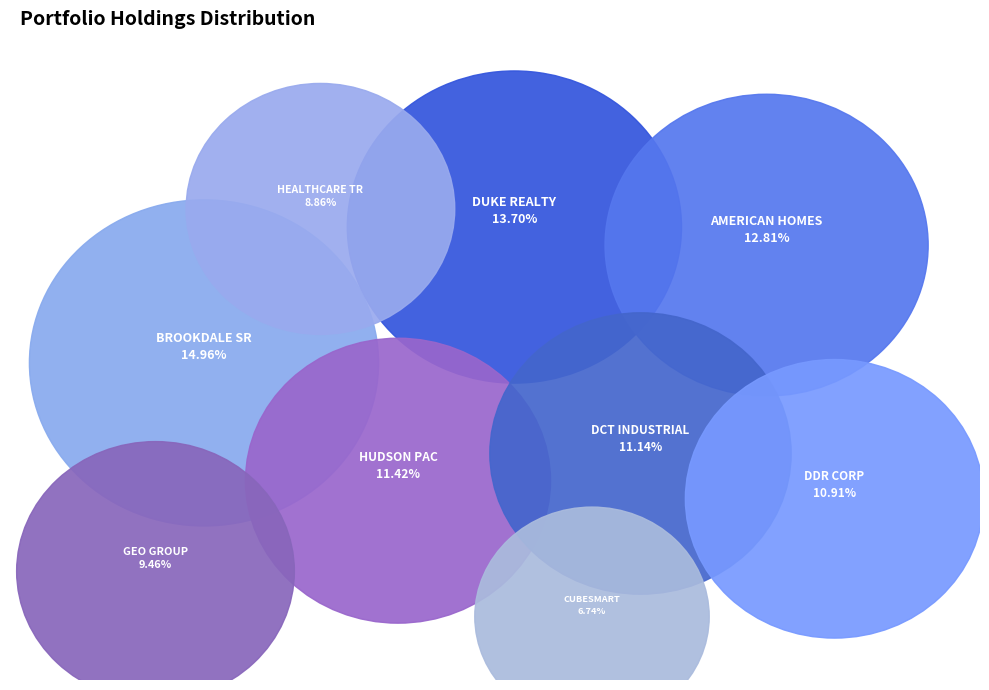

True or false: CUBESMART accounts for 20% of the total.

False